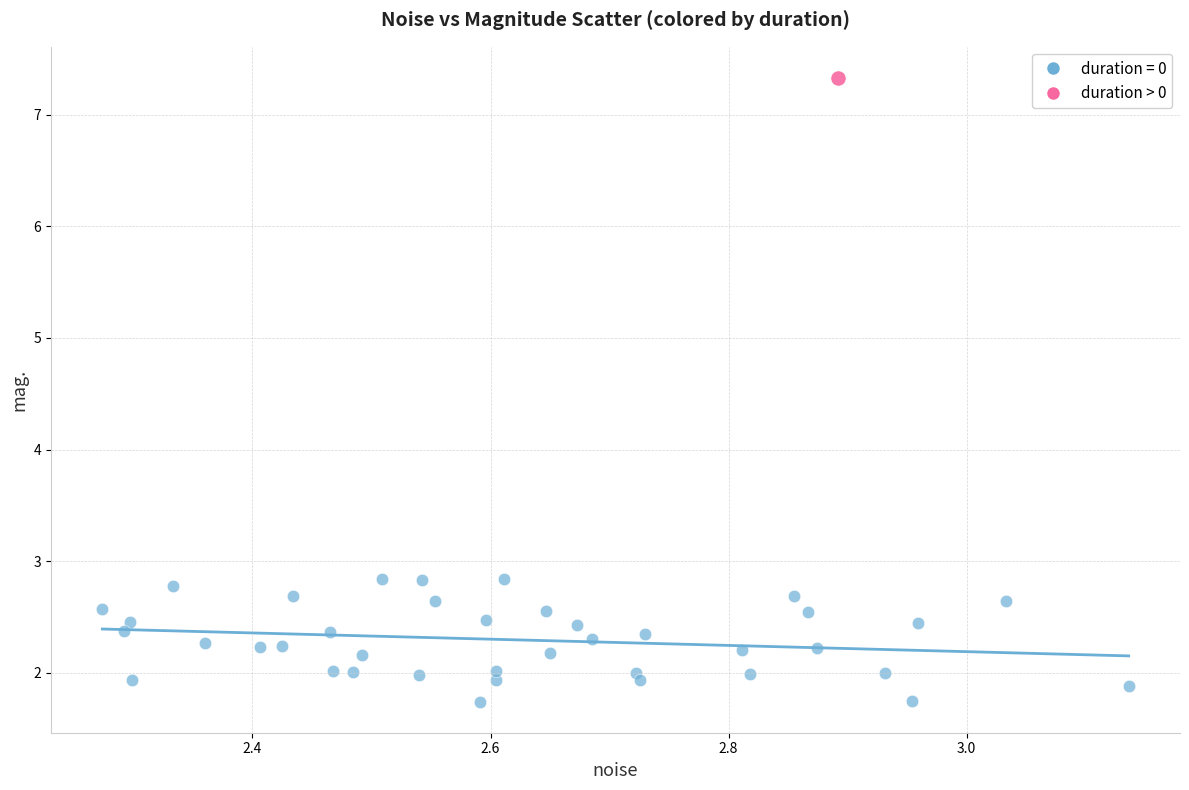

What are all the series names shown in the legend?

duration = 0, duration > 0